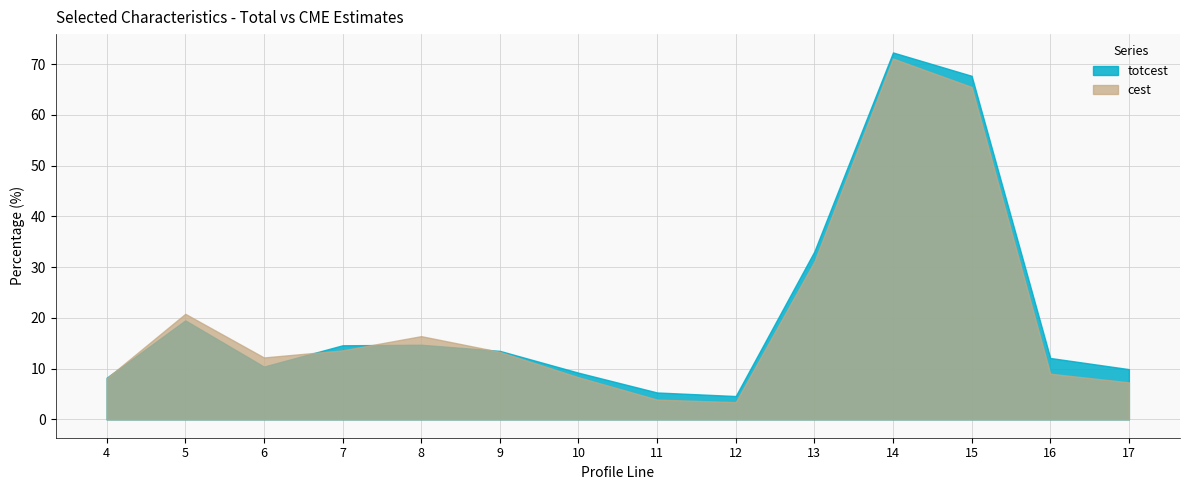

Reading left to right, transcribe all the data shown in this chart.

totcest: 8.2	19.5	10.4	14.6	14.7	13.5	9.2	5.3	4.6	33.1	72.3	67.7	12.1	9.9
cest: 8.1	20.8	12.2	13.6	16.4	13.3	8.3	3.9	3.4	31.1	71.1	65.5	9.0	7.3